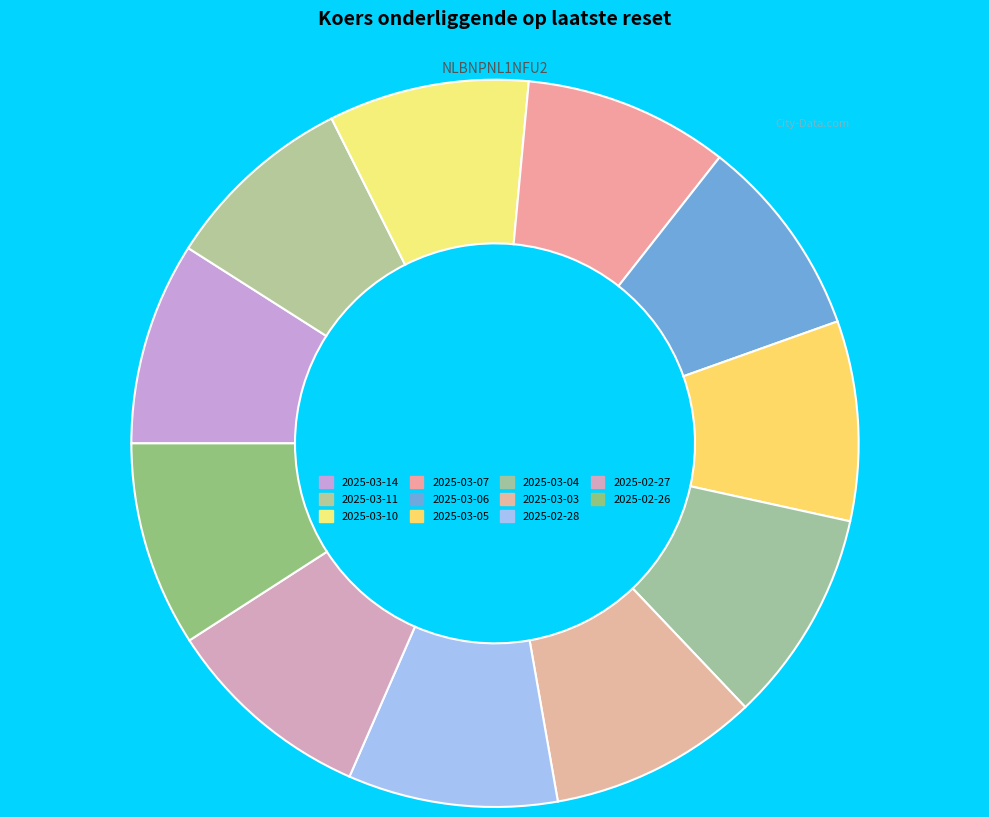

What is the ratio of the value at 2025-02-26 to the value at 2025-03-07?

1.0